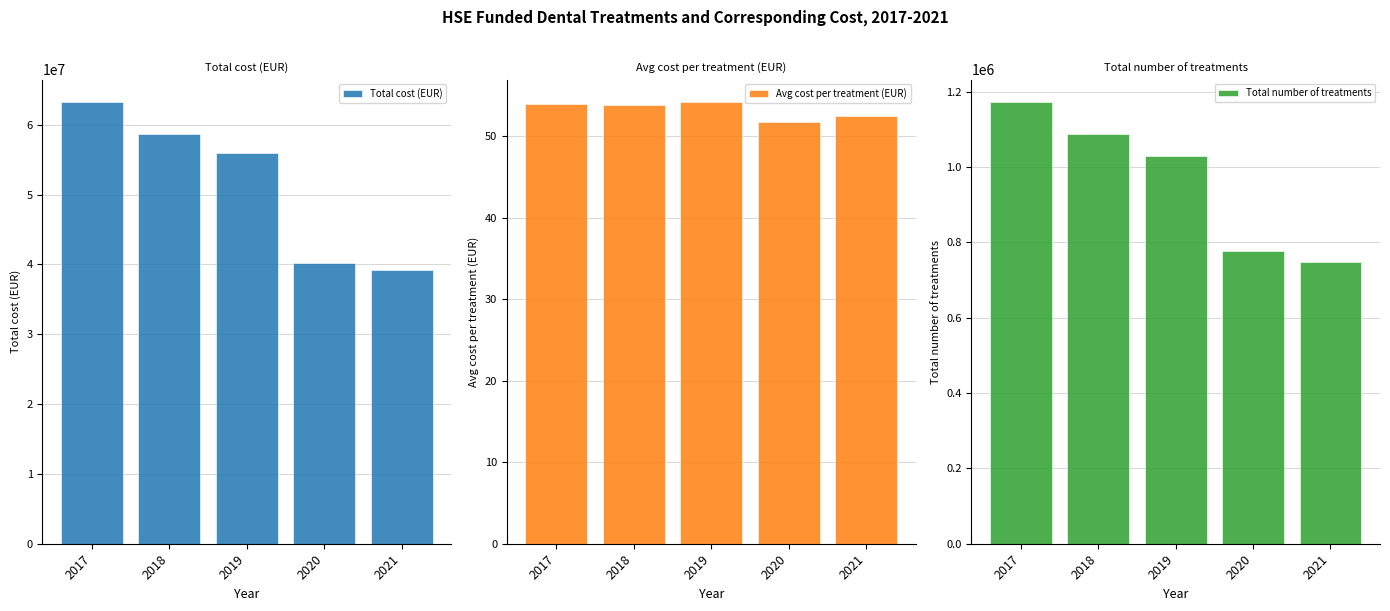

What is the difference between the Avg cost per treatment (EUR) values at 2017 and 2021?

1.5